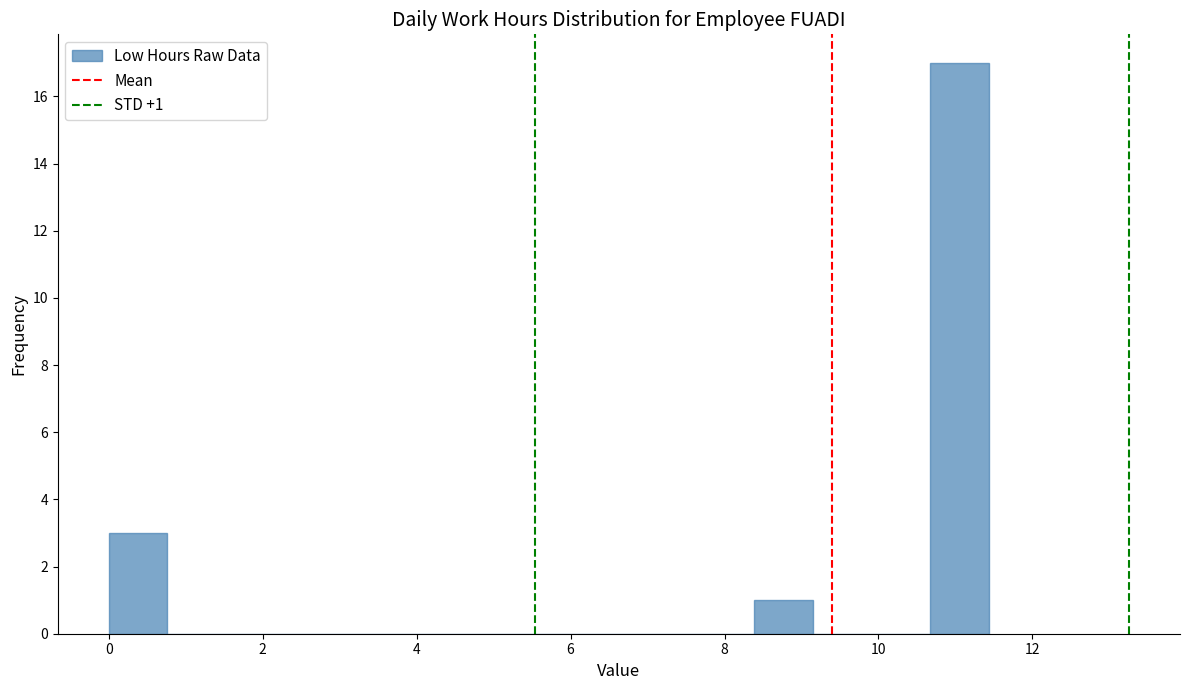

Around what value on the x-axis is the tallest bar? Give the approximate position of its centre, as read against the axis.

11.0